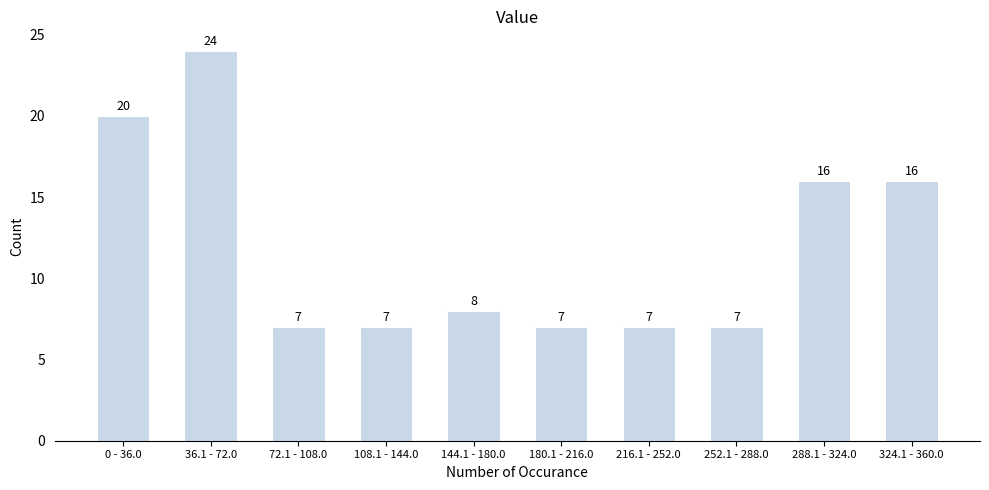

Reading left to right, what are all the values shown in this chart?

20	24	7	7	8	7	7	7	16	16